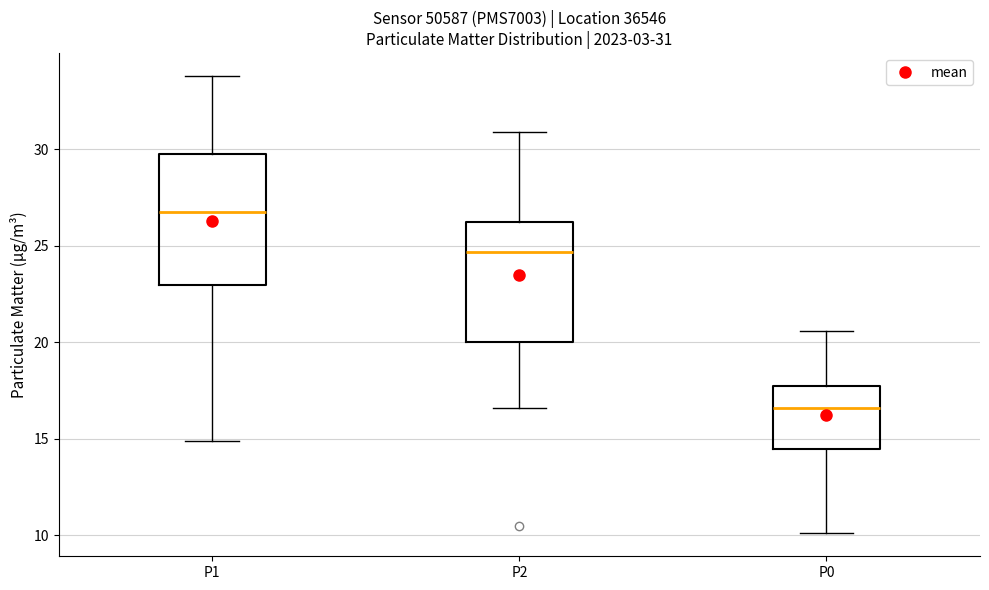

Comparing the boxes themselves (not the whiskers), which one is the tallest?

P1